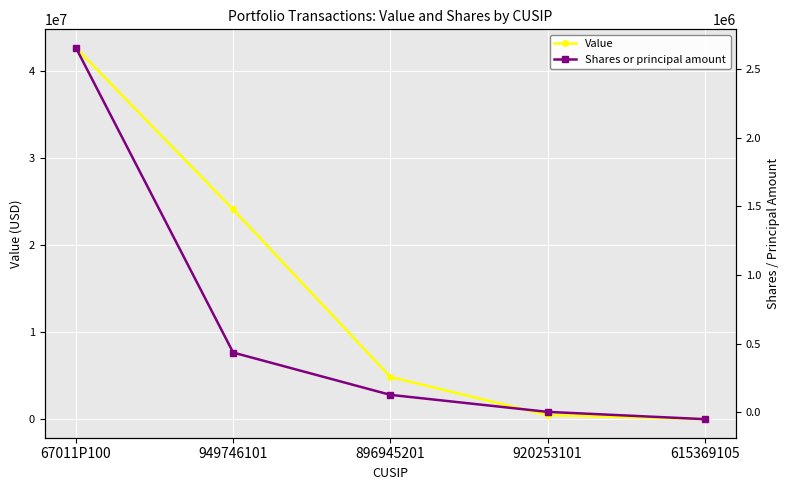

At 896945201, list the series in order from smallest to largest.

Shares or principal amount, Value